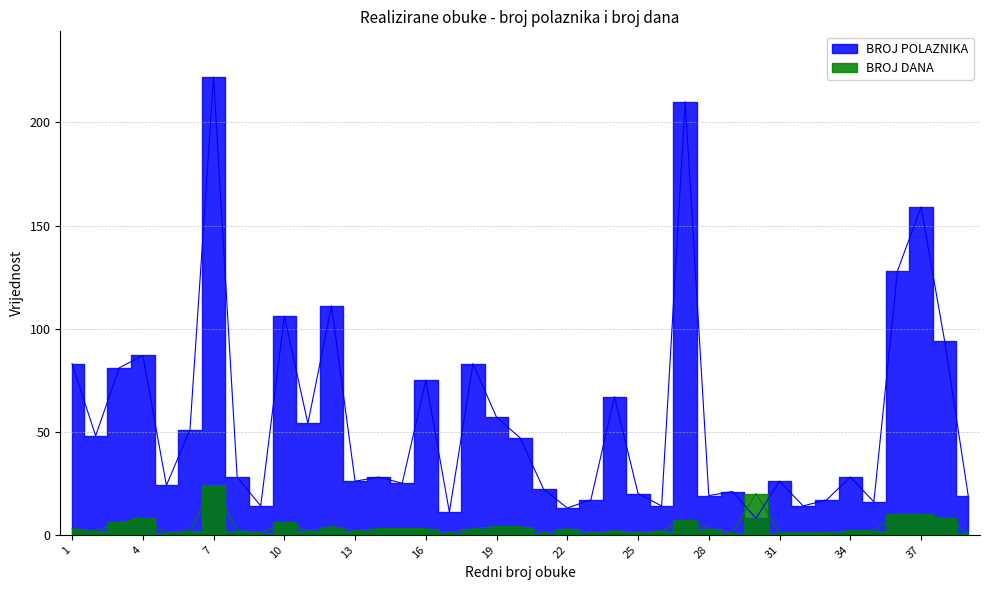

At which category is the sum across all series the highest?

7